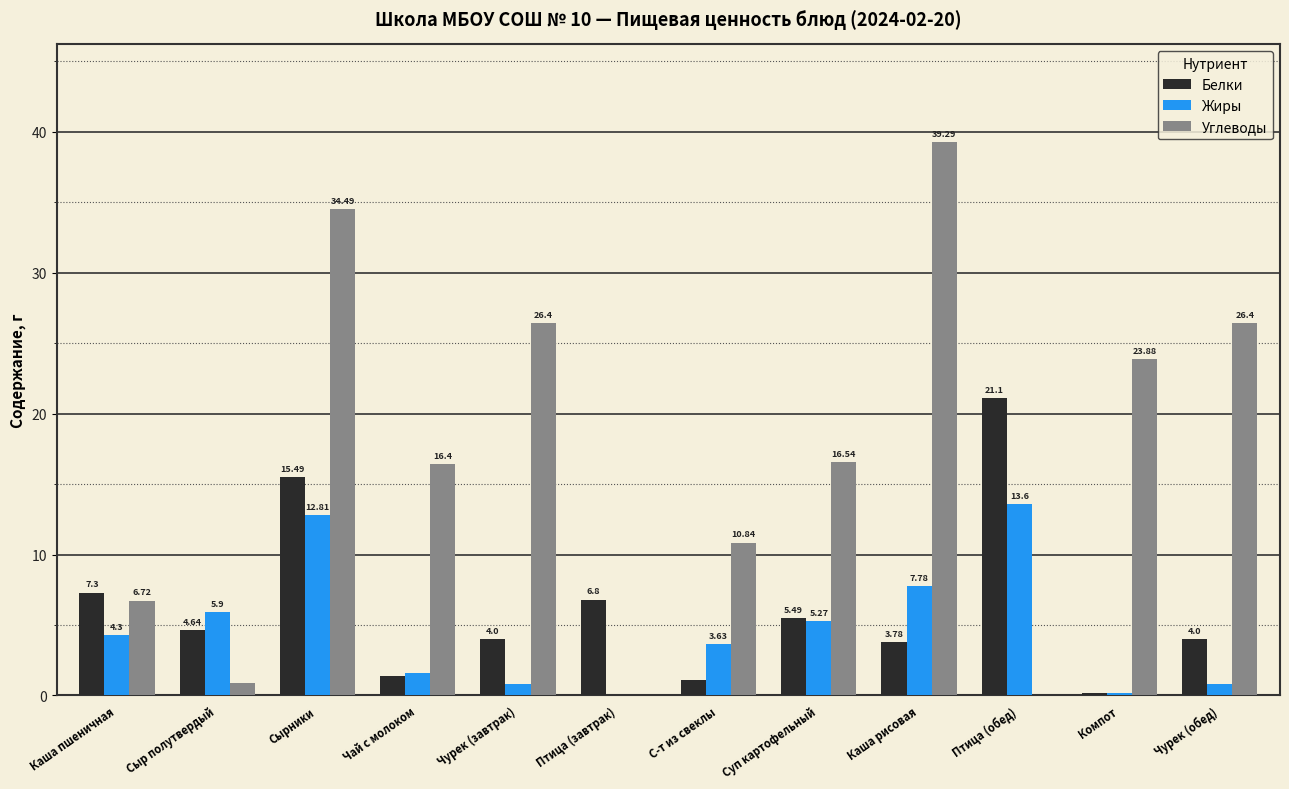

What is the total value across all series at Каша рисовая?

50.9